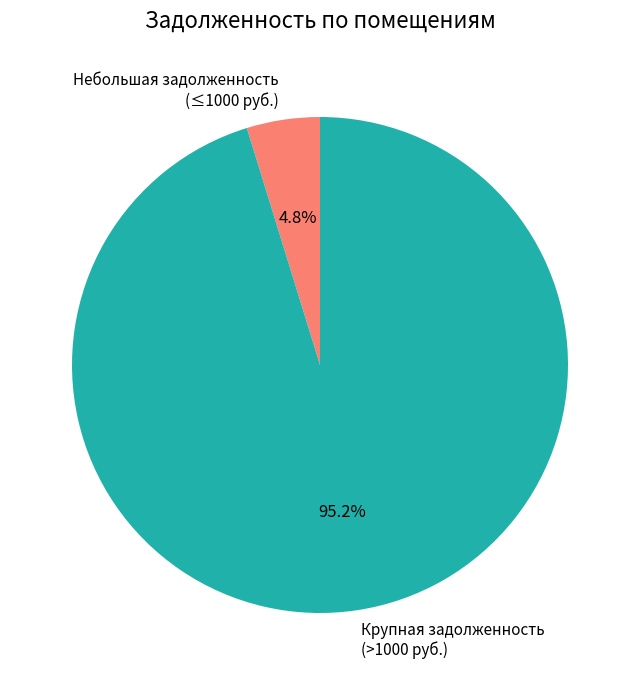

Which category has the biggest portion of the pie?

Крупная задолженность (>1000 руб.)